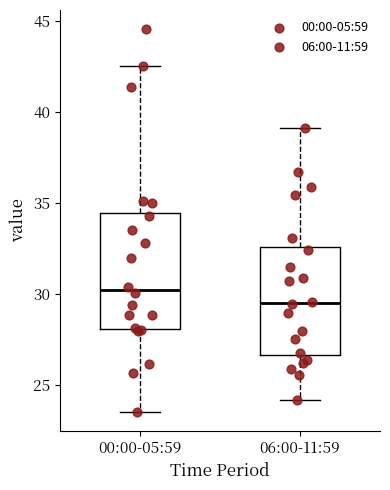

Where does the upper whisker of the box for 00:00-05:59 end on the y-axis? The values are not printed on the chart, so give them approximately, as read against the axis.

42.5